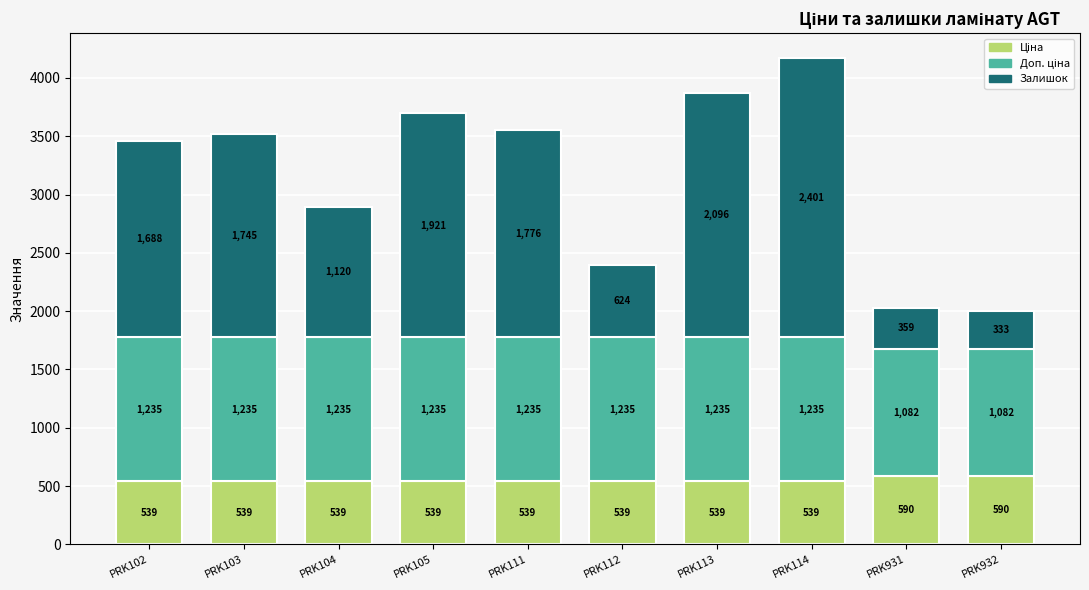

At which category is the sum across all series the highest?

PRK114